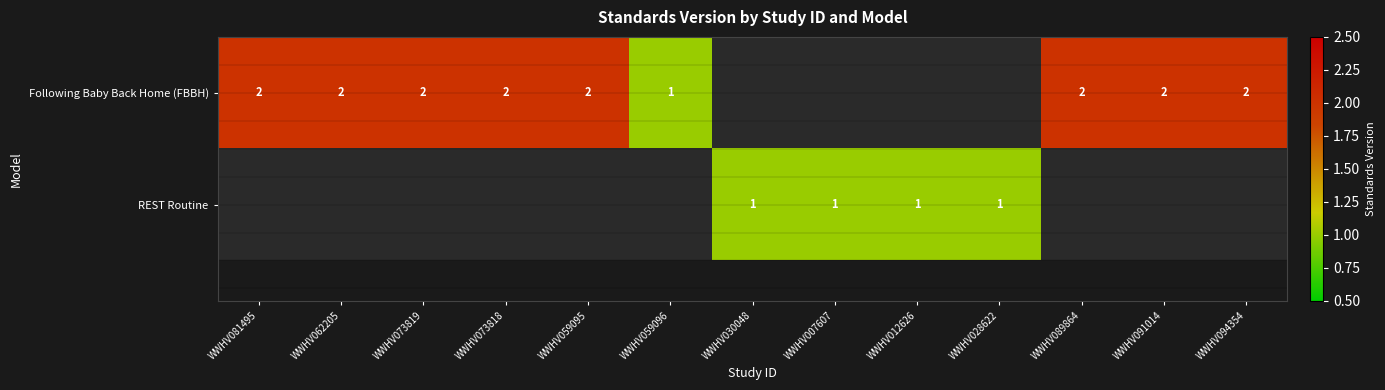

The Following Baby Back Home (FBBH) series shows 1 at WWHV062205. True or false?

False